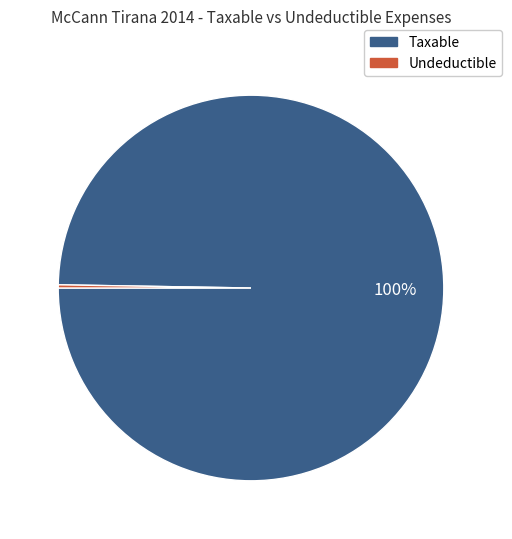

Is there a majority slice in this chart?

Yes